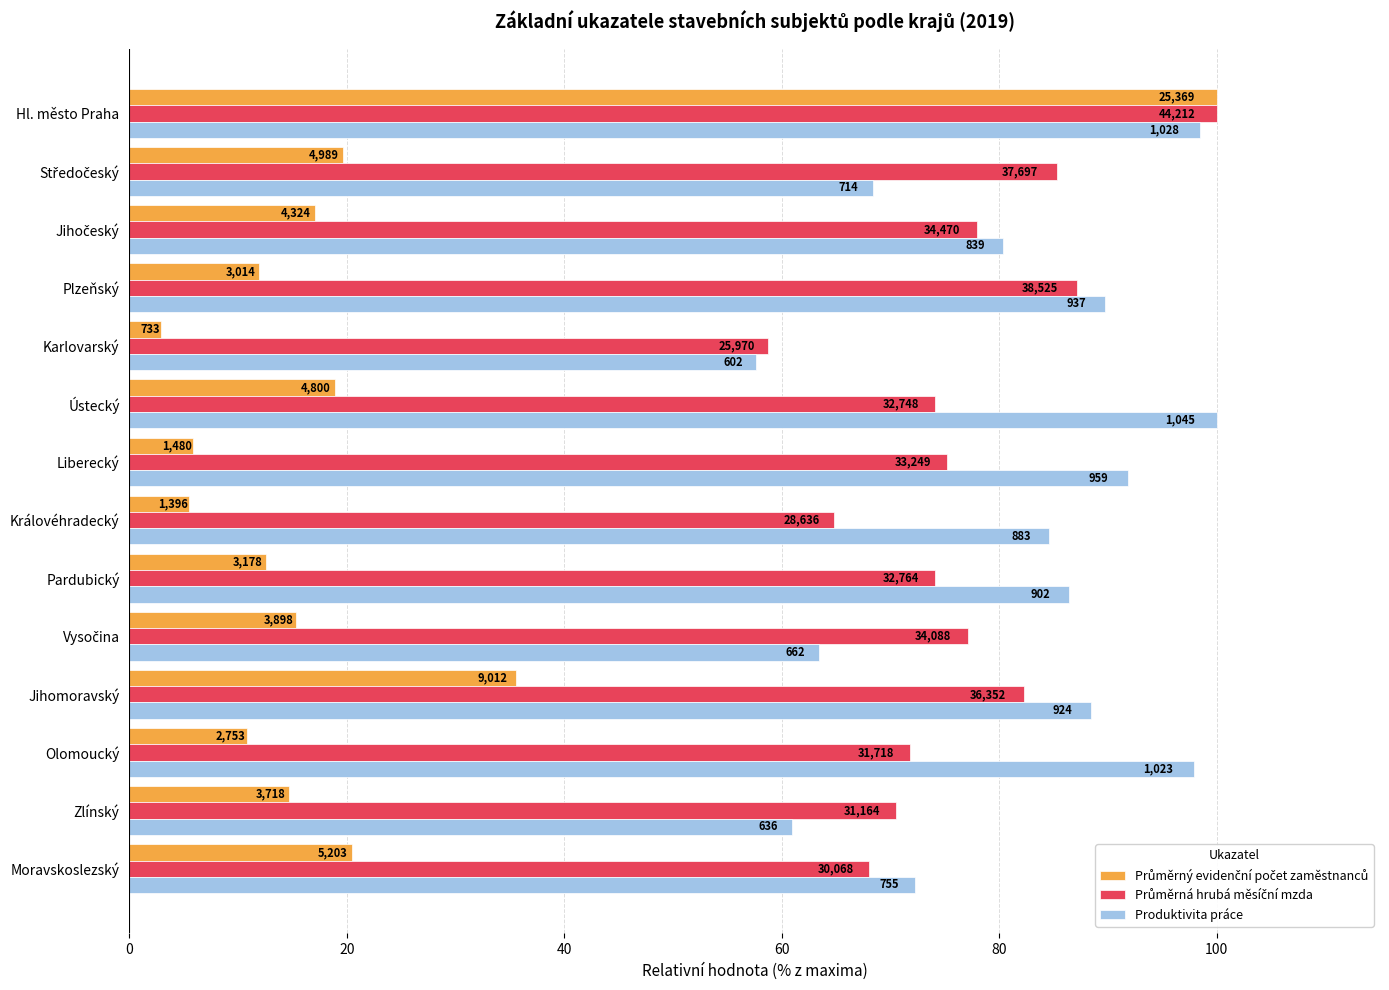

How many data points in Průměrná hrubá měsíční mzda are less than 75?

7